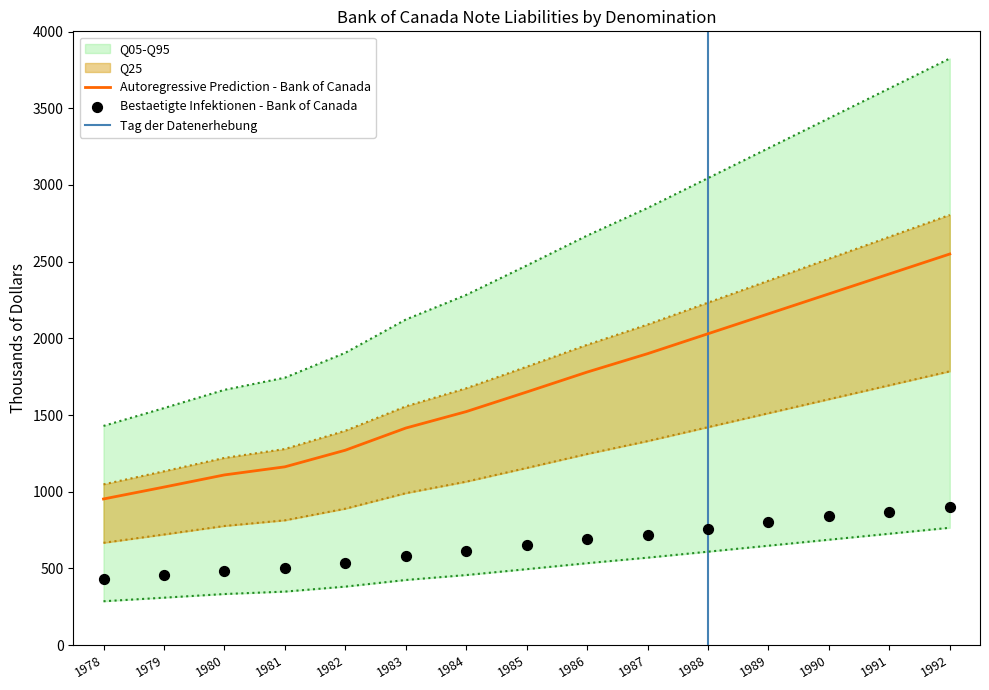

The Autoregressive Prediction - Bank of Canada series shows 1900.0 at 1987. True or false?

True